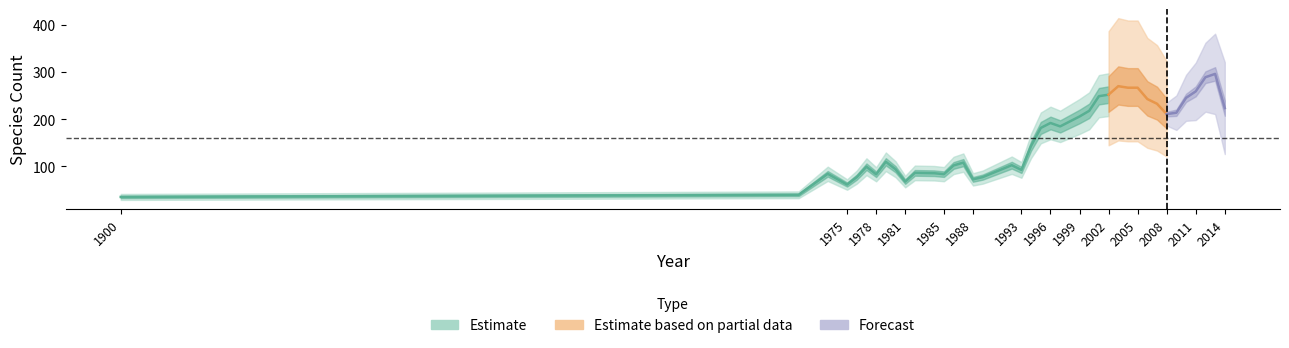

How many interior local valleys (lower than both neighbors) does the data have?

14